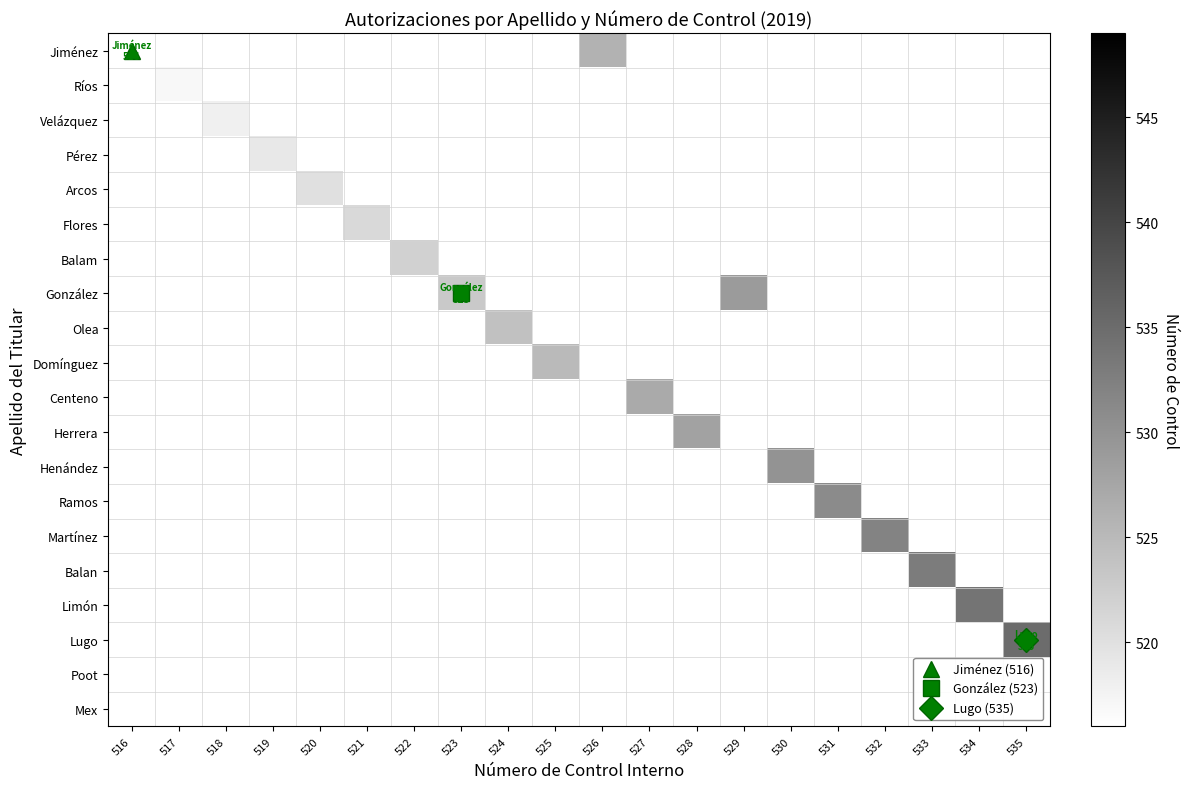

What value does the Limón series have at 534?

534.0